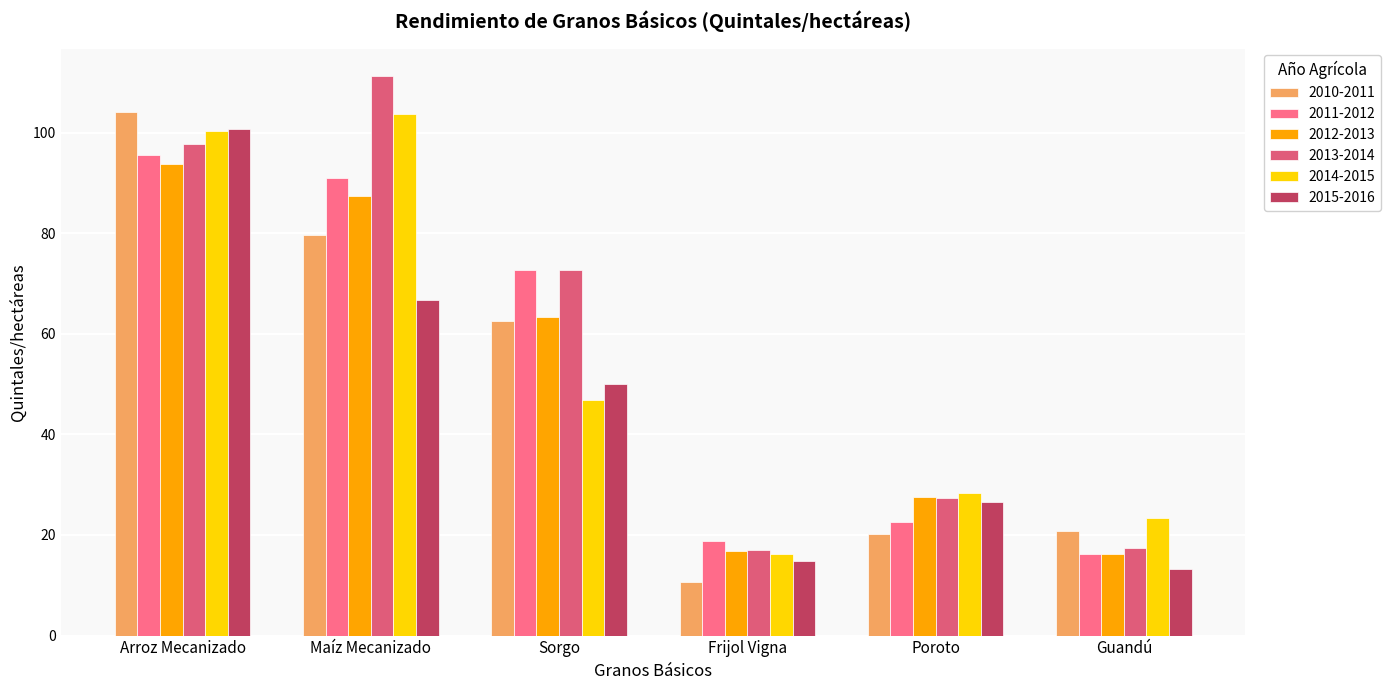

Reading left to right, extract all data points from this chart.

2010-2011: Arroz Mecanizado=104.0	Maíz Mecanizado=79.6	Sorgo=62.5	Frijol Vigna=10.6	Poroto=20.1	Guandú=20.8
2011-2012: Arroz Mecanizado=95.5	Maíz Mecanizado=91.1	Sorgo=72.7	Frijol Vigna=18.8	Poroto=22.5	Guandú=16.3
2012-2013: Arroz Mecanizado=93.8	Maíz Mecanizado=87.4	Sorgo=63.4	Frijol Vigna=16.8	Poroto=27.5	Guandú=16.2
2013-2014: Arroz Mecanizado=97.6	Maíz Mecanizado=111.1	Sorgo=72.7	Frijol Vigna=17.1	Poroto=27.3	Guandú=17.4
2014-2015: Arroz Mecanizado=100.3	Maíz Mecanizado=103.7	Sorgo=46.9	Frijol Vigna=16.2	Poroto=28.3	Guandú=23.4
2015-2016: Arroz Mecanizado=100.7	Maíz Mecanizado=66.7	Sorgo=49.9	Frijol Vigna=14.9	Poroto=26.6	Guandú=13.2